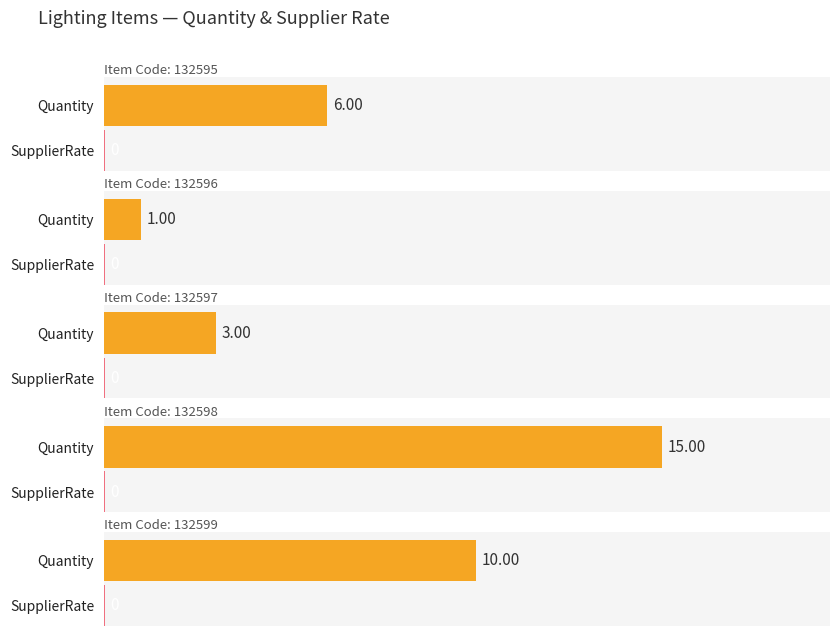

Which category has the highest value across all series?

132598